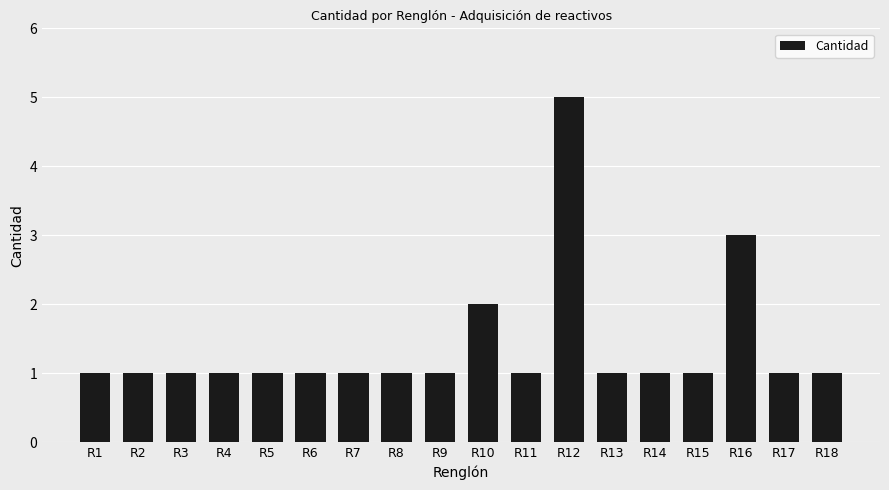

Reading left to right, transcribe all the data shown in this chart.

R1=1	R2=1	R3=1	R4=1	R5=1	R6=1	R7=1	R8=1	R9=1	R10=2	R11=1	R12=5	R13=1	R14=1	R15=1	R16=3	R17=1	R18=1